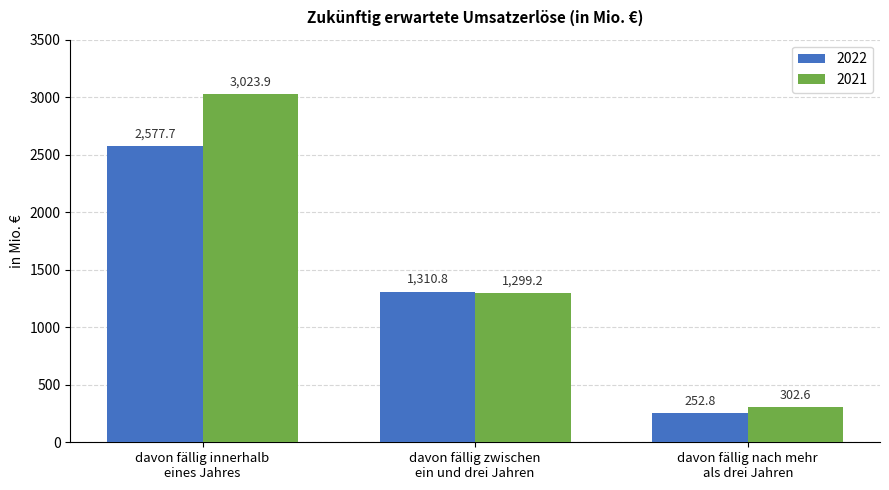

How many data points does each series have?

3